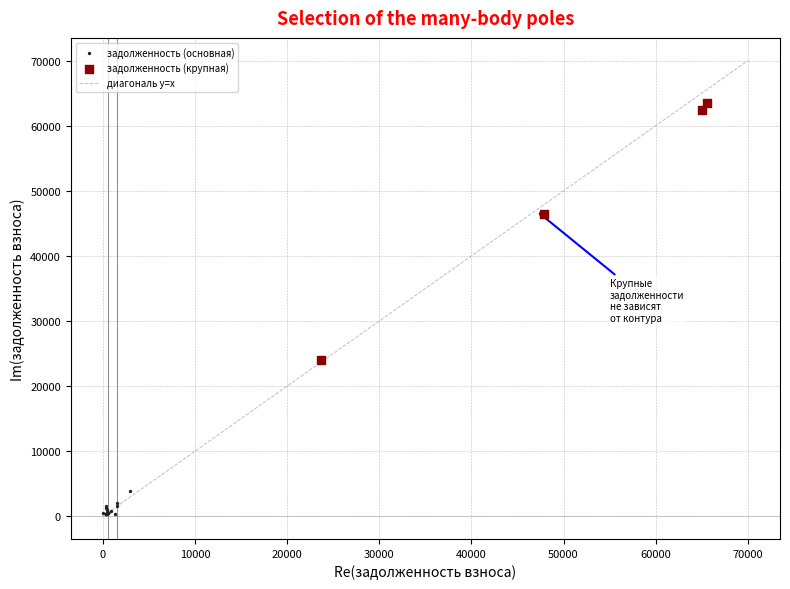

Which series reaches the maximum Y coordinate?

задолженность (крупная)